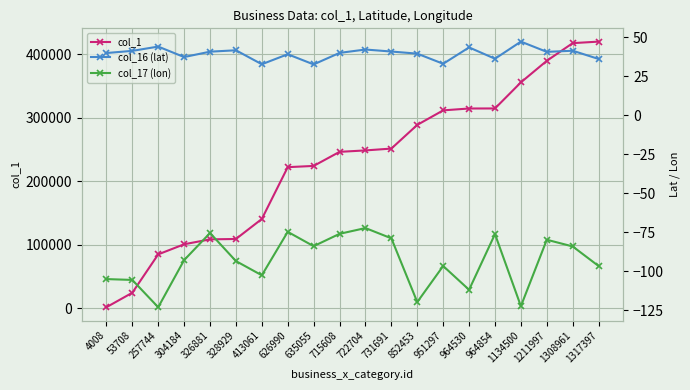

Which series has the widest spread of values?

col_1